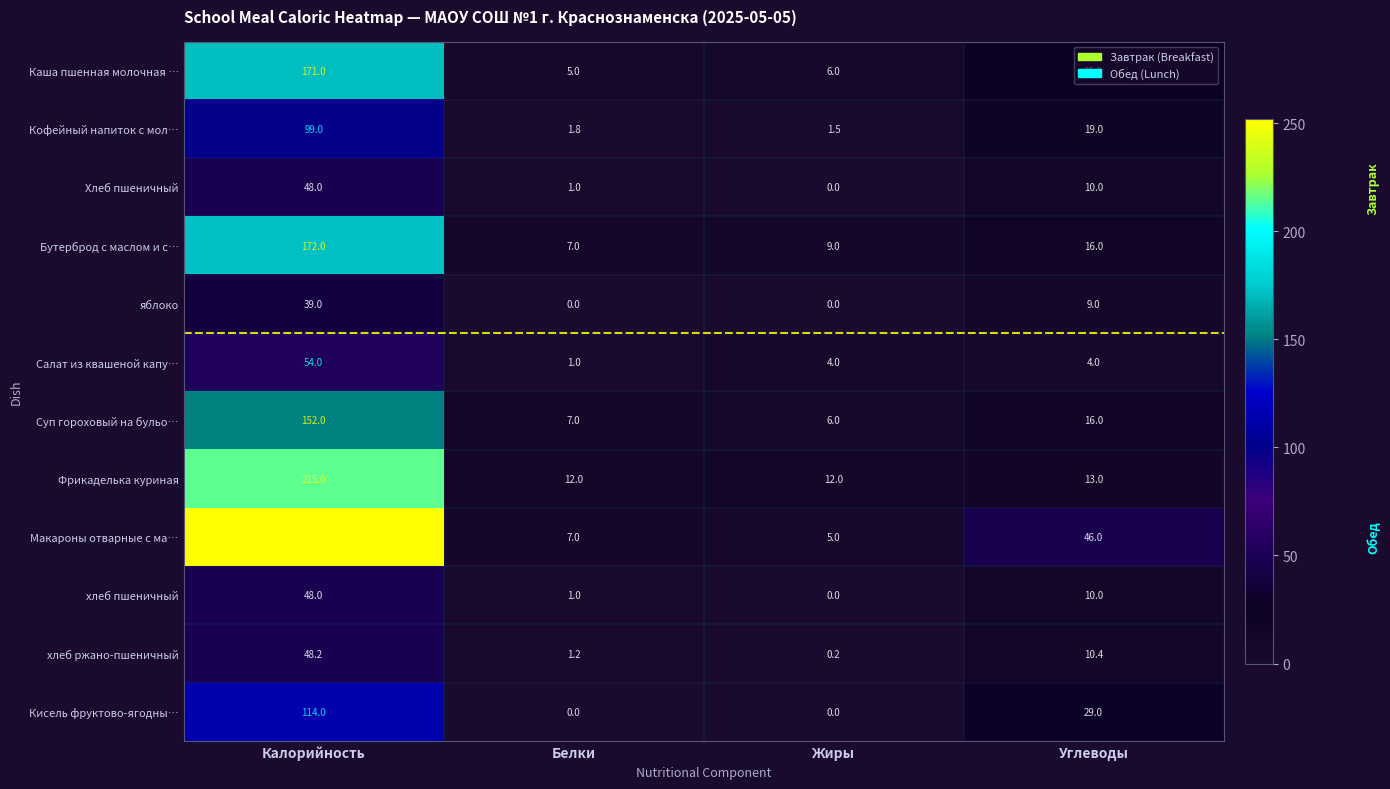

What is the difference between the second highest and minimum values in the Салат из квашеной капу… series?

3.0